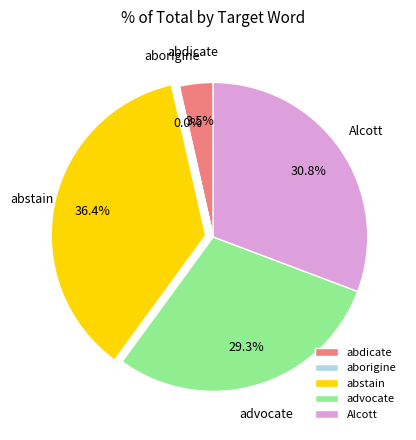

Is it true that abstain is 36% of the pie?

True